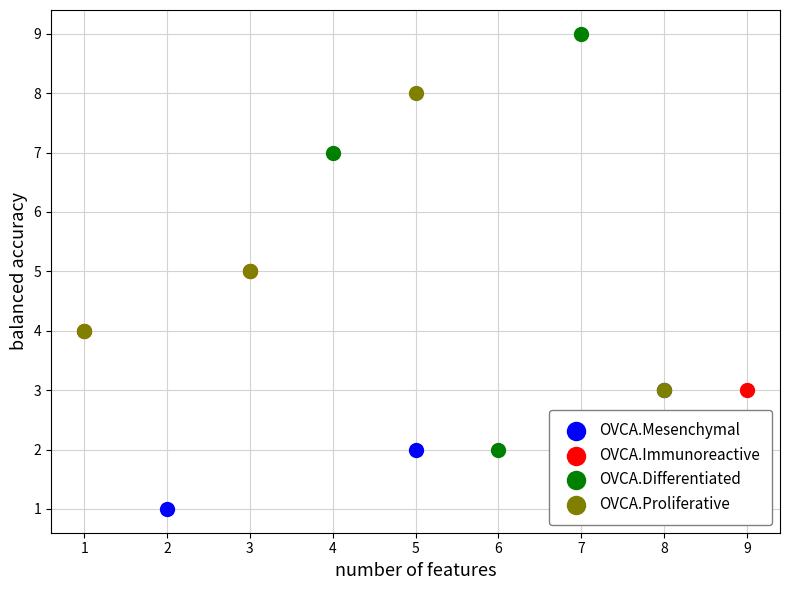

Which series contains the highest Y value?

OVCA.Differentiated